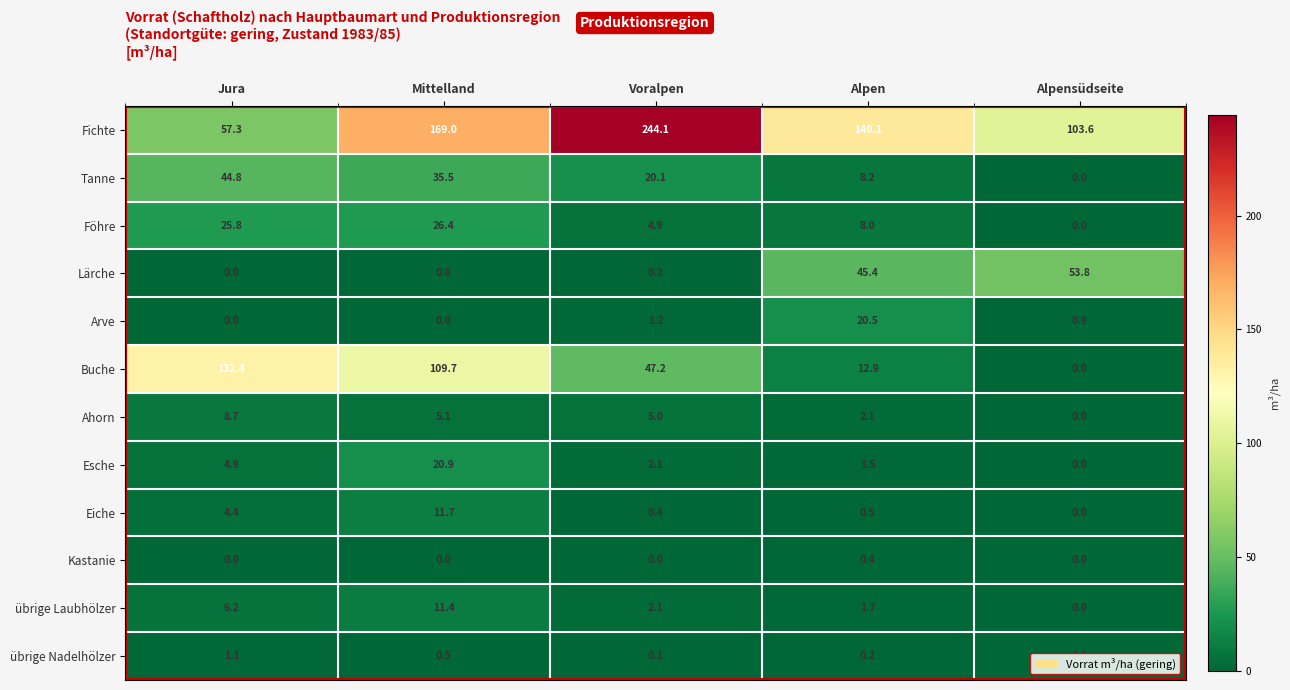

What is the total value across all series at Alpen?

241.5